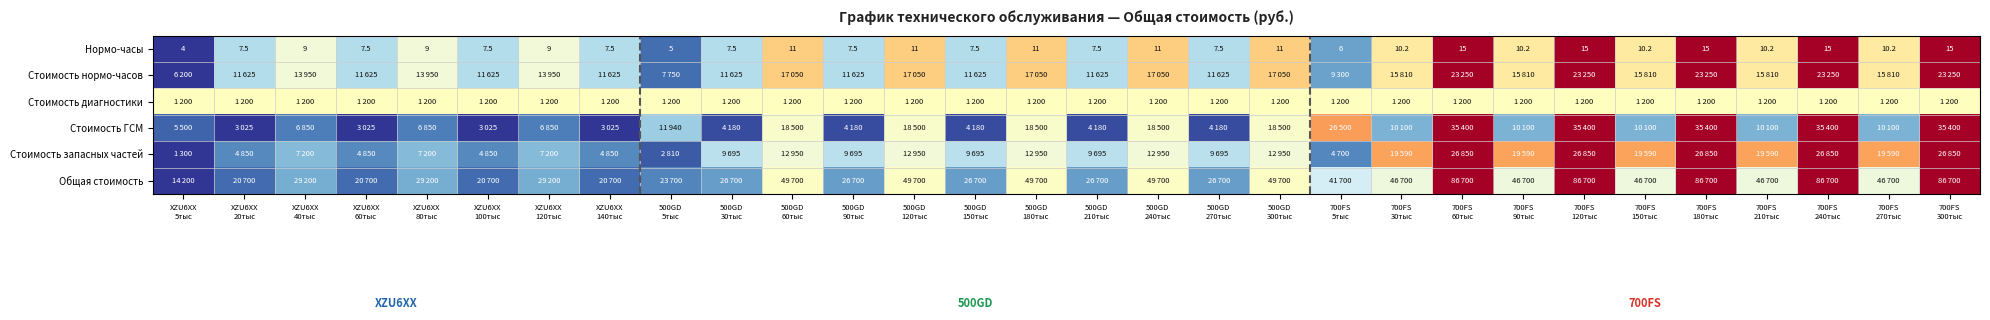

At which label does Стоимость нормо-часов reach its peak?

700FS 60тыс